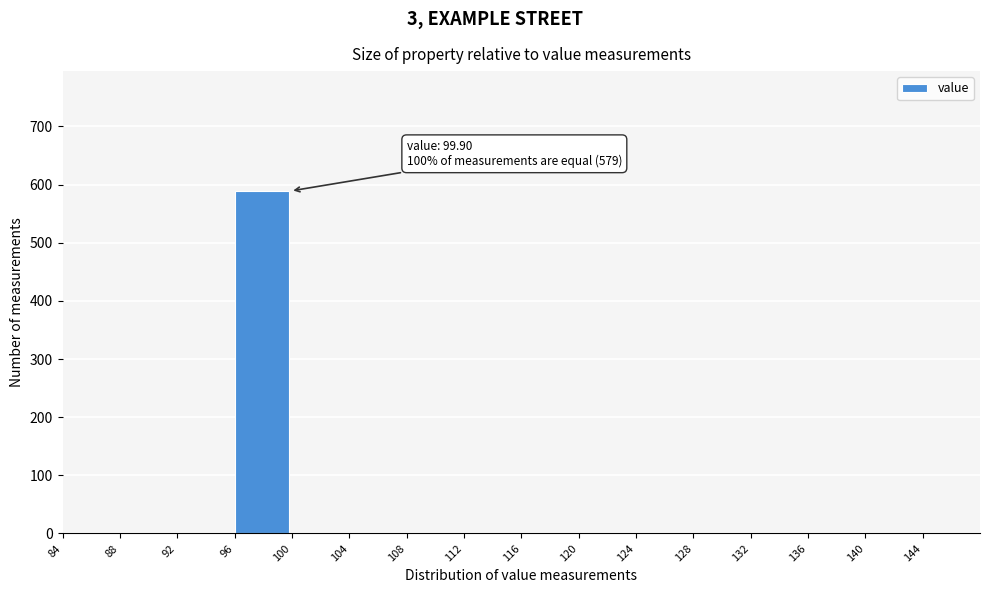

Reading left to right, transcribe all the data shown in this chart.

84=0	88=0	92=0	96=589	100=0	104=0	108=0	112=0	116=0	120=0	124=0	128=0	132=0	136=0	140=0	144=0